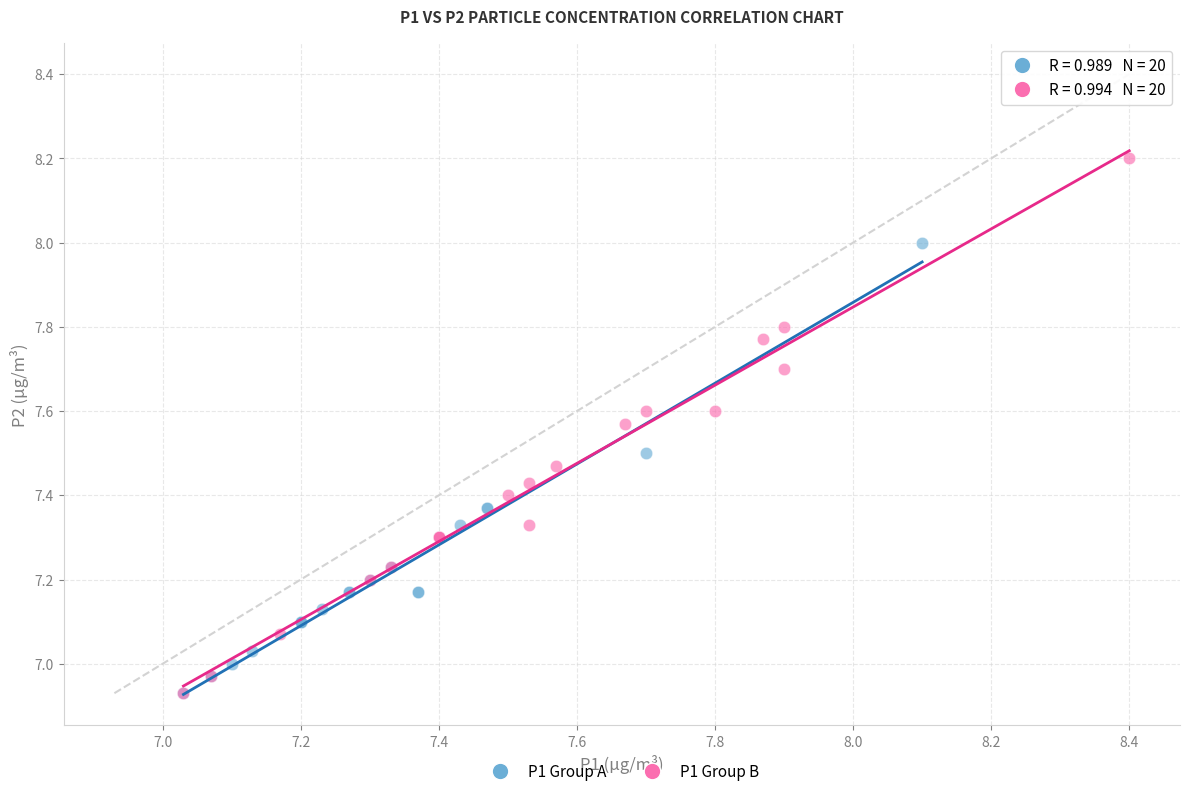

What are all the series names shown in the legend?

P1 Group A, P1 Group B